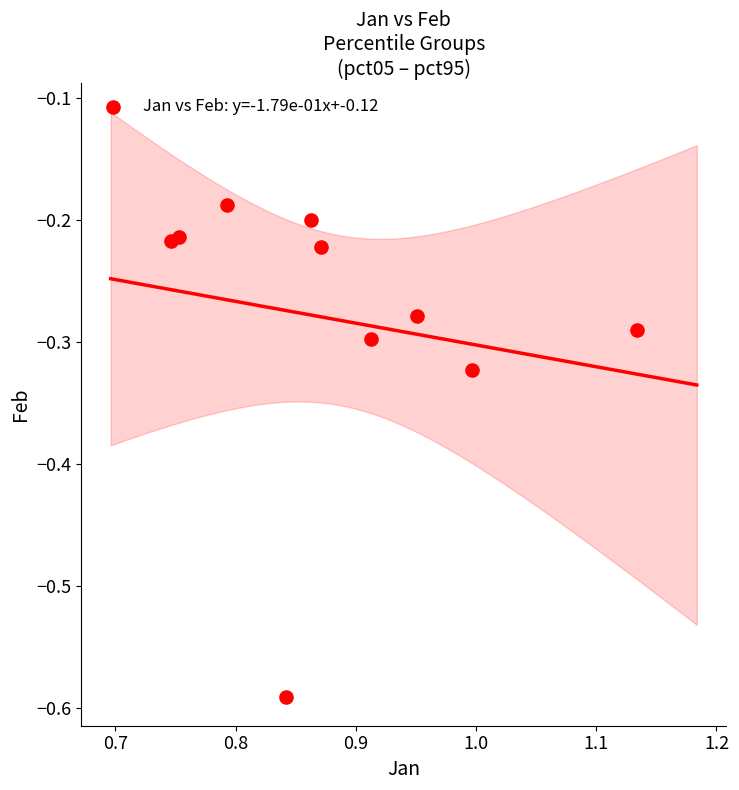

What is the range of X values (max minus min)?

0.4